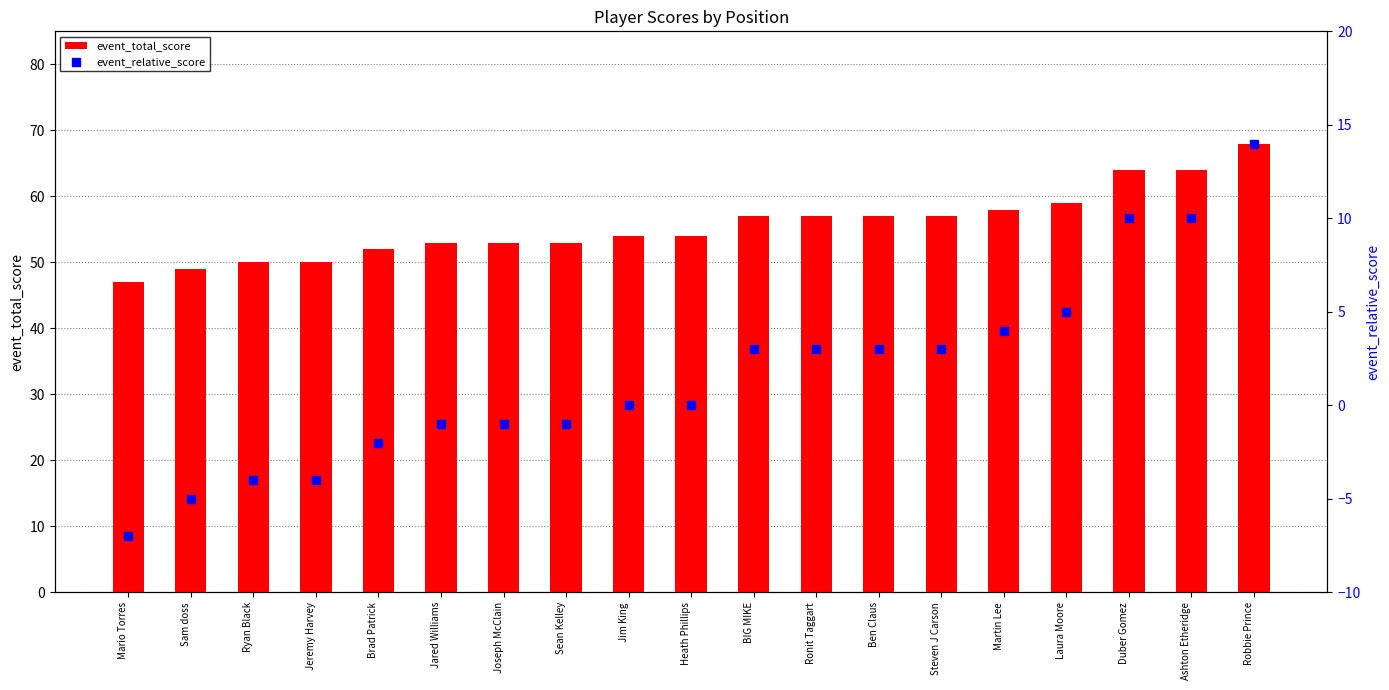

At how many categories does at least one series exceed 46?

19